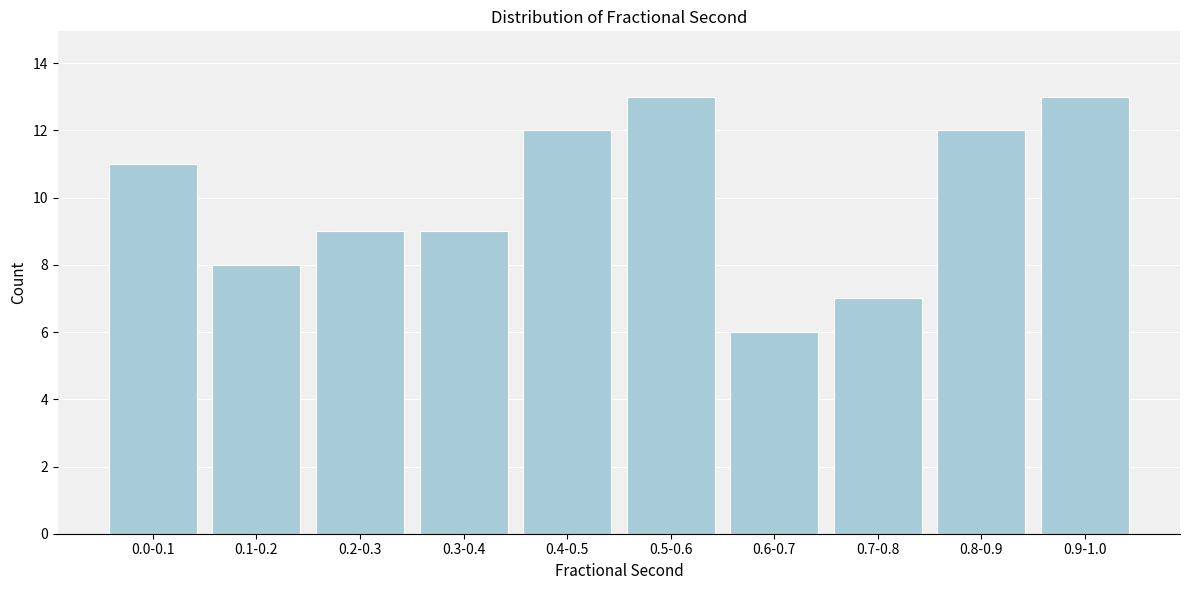

Reading right to left, what are all the values shown in this chart?

0.9-1.0=13	0.8-0.9=12	0.7-0.8=7	0.6-0.7=6	0.5-0.6=13	0.4-0.5=12	0.3-0.4=9	0.2-0.3=9	0.1-0.2=8	0.0-0.1=11